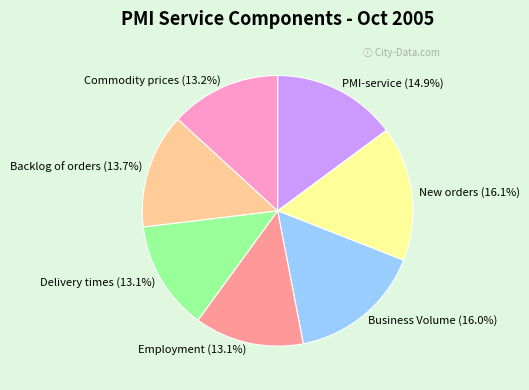

Between Delivery times and New orders, which is larger?

New orders